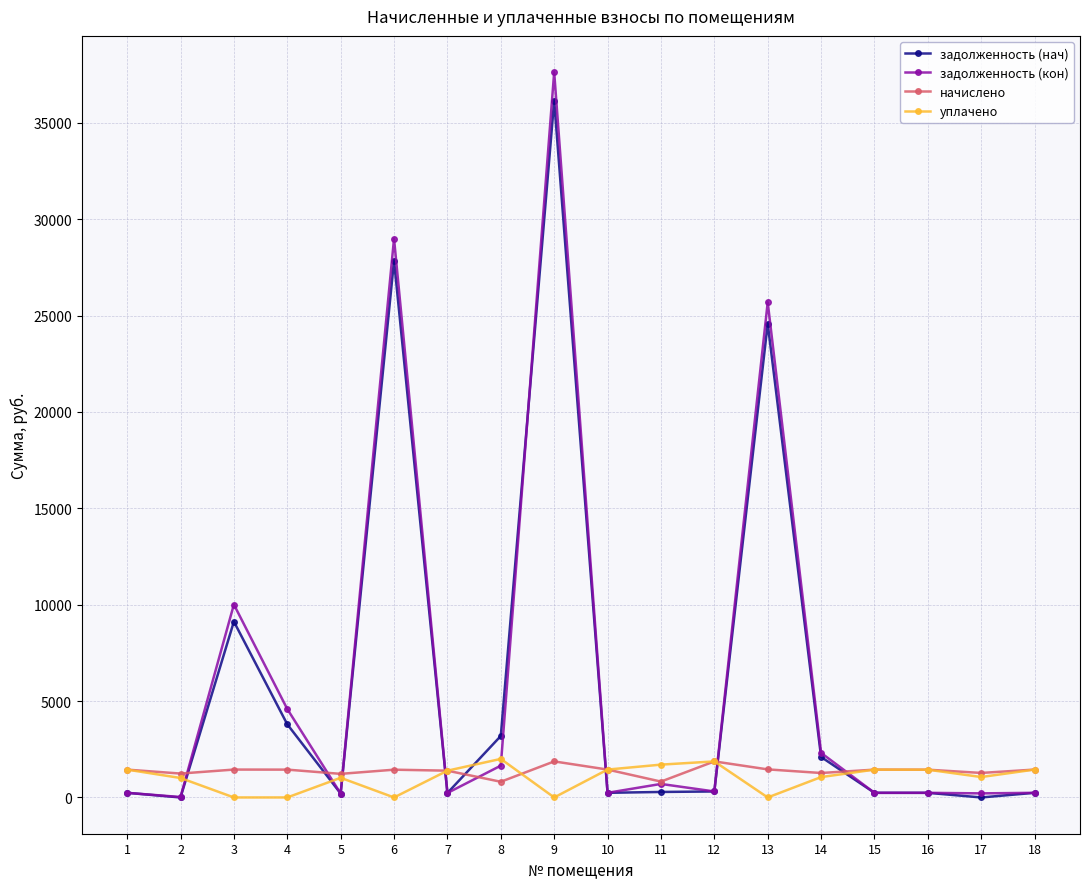

At which category is the sum across all series the highest?

9